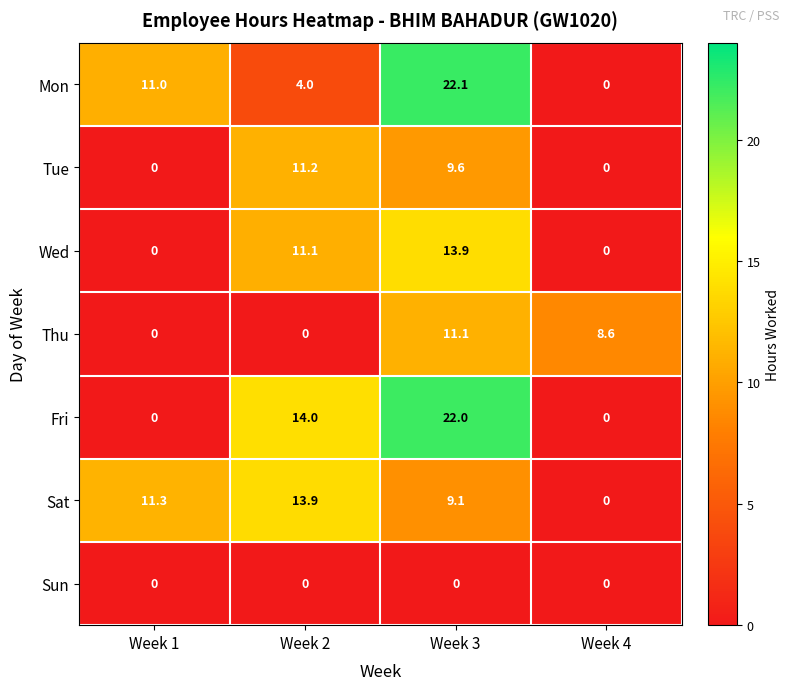

Which series has the largest range (max minus min)?

Mon